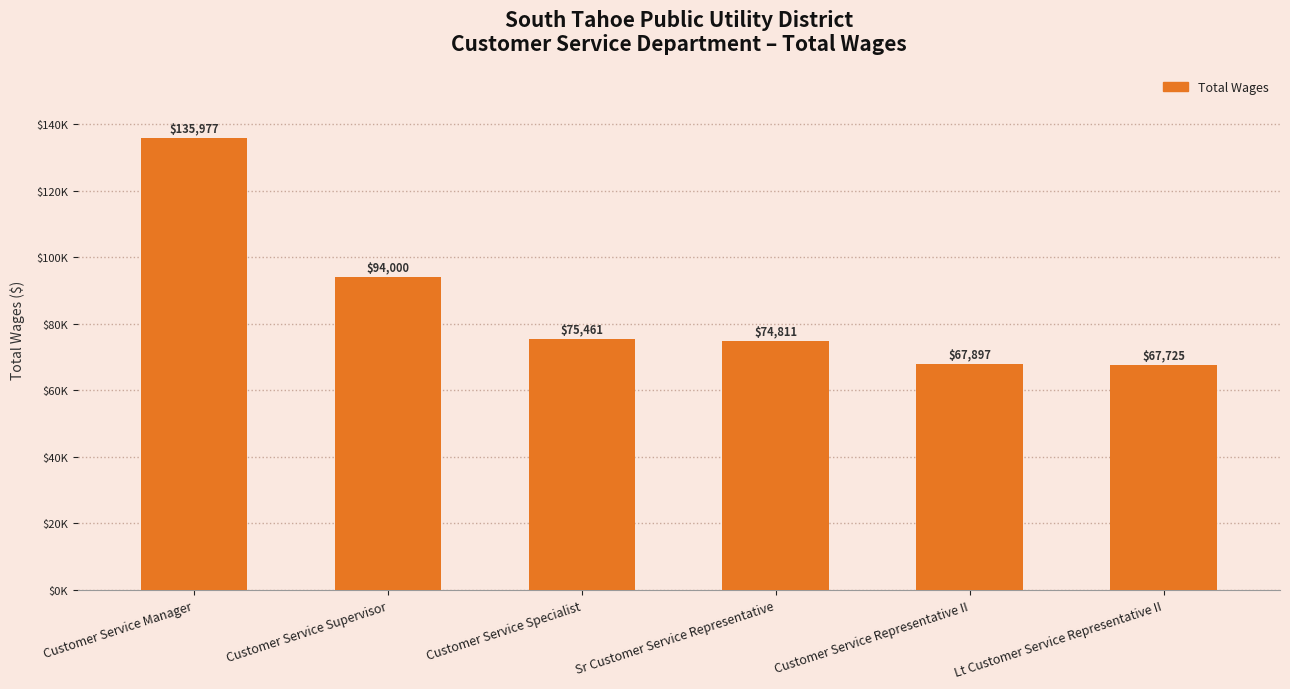

What is the smallest value displayed?

67725